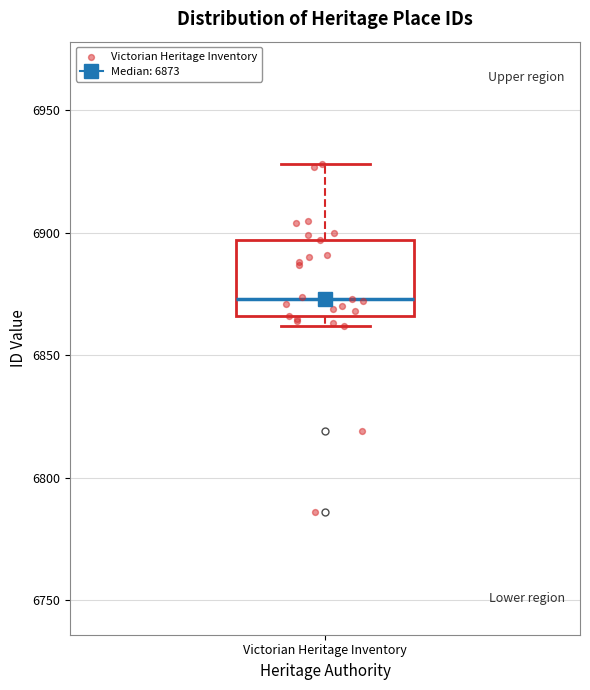

Read this box plot against the y-axis: the position of the median line, the range covered by the box, and the ends of both whiskers. The values are not printed on the chart, so give them approximately, as read against the axis.

median 6875, box 6865 to 6895, whiskers 6860 to 6930